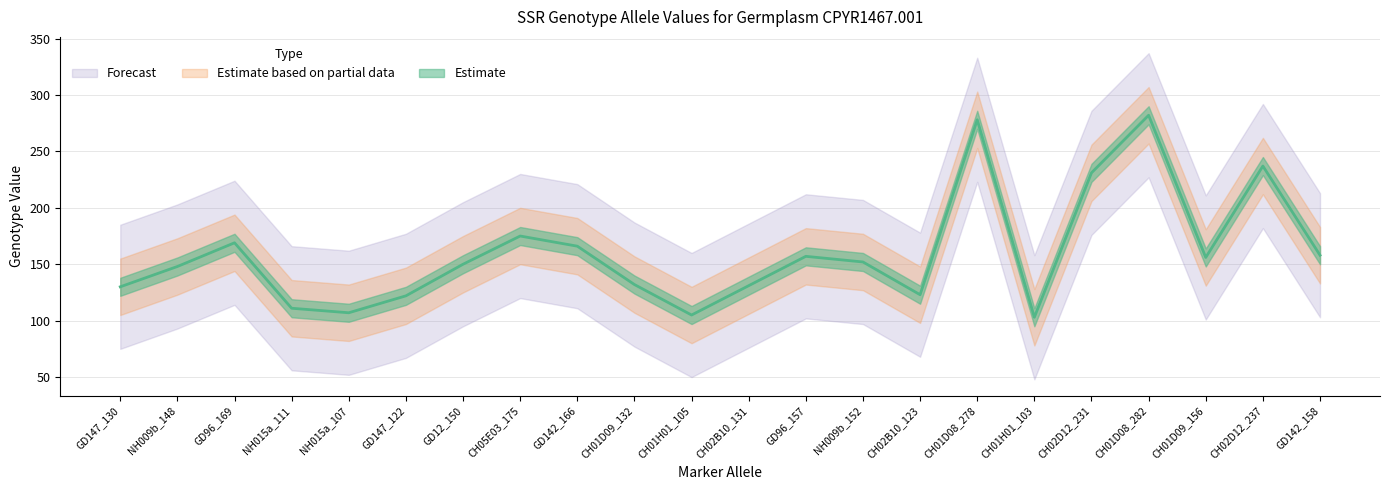

What is the value of the 17th point from the left?

103